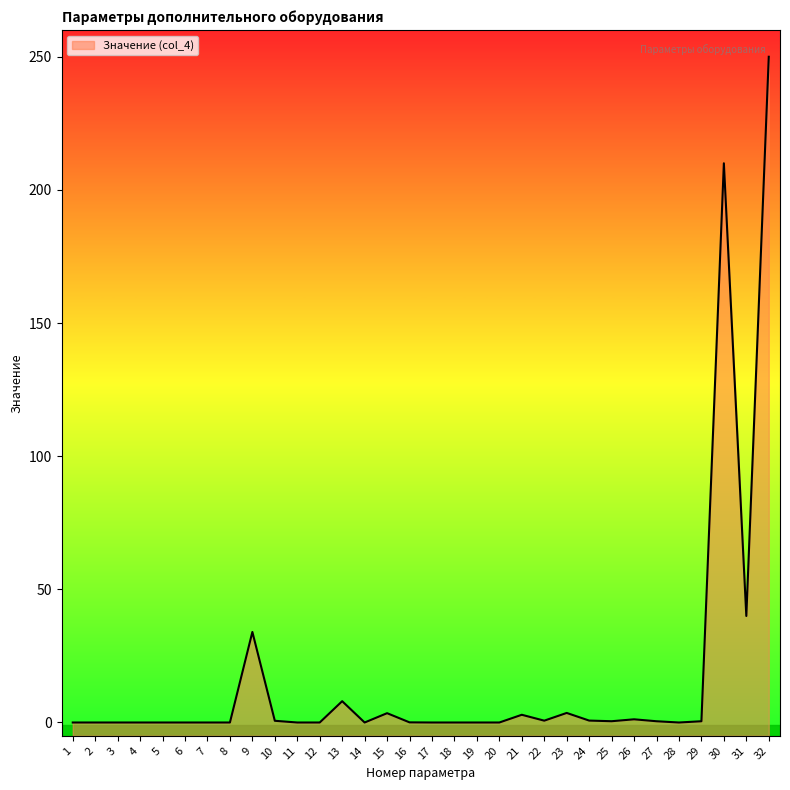

At which category does the data reach its first local valley?

14